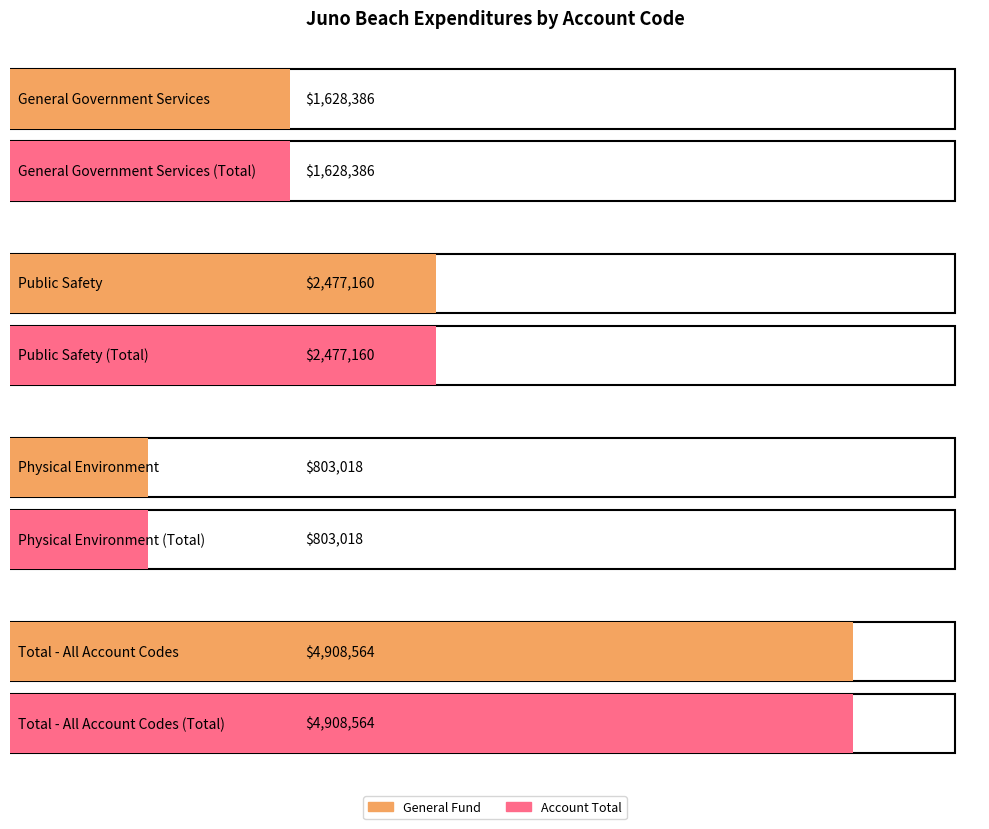

Which series has the largest total across all categories?

General